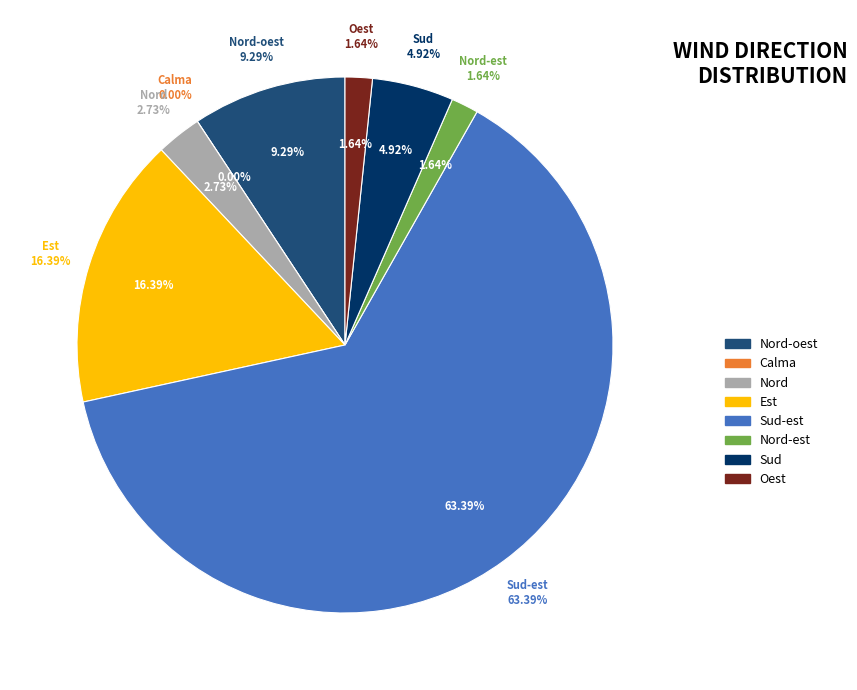

Is Sud the majority of the pie?

No